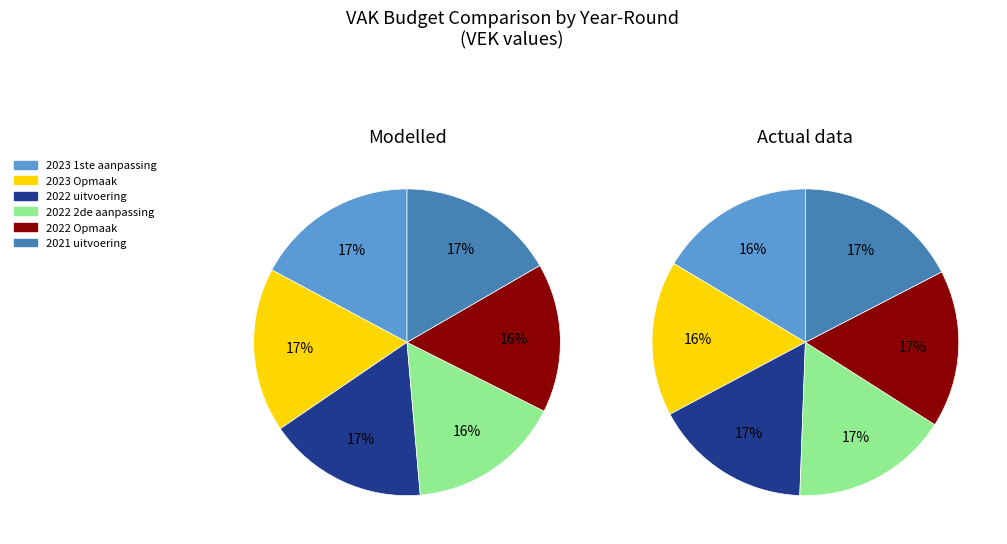

What is the largest slice in the pie chart?

2023 Opmaak